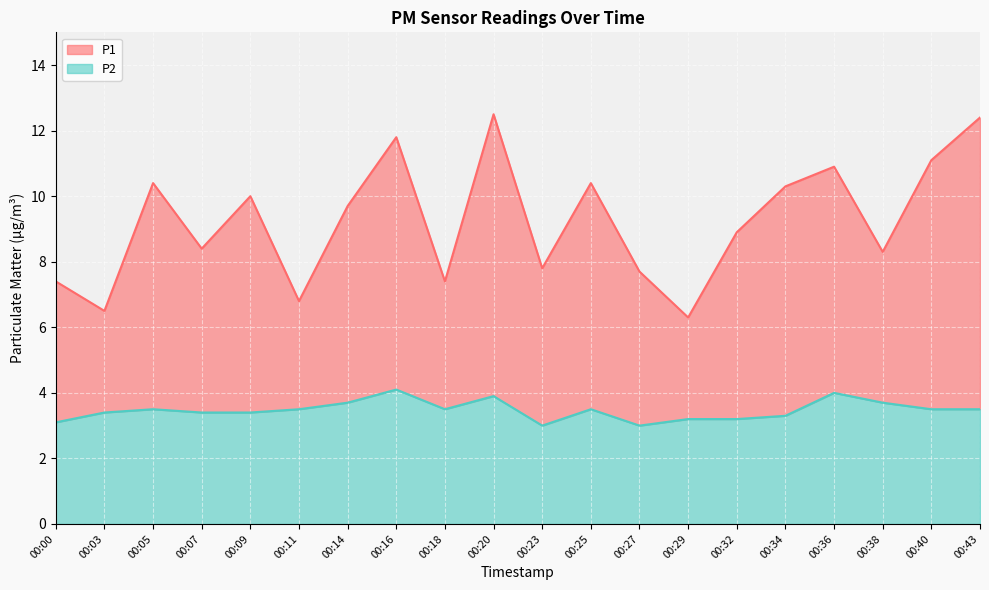

In P2, how many points are lower than both neighbors (excluding endpoints)?

3